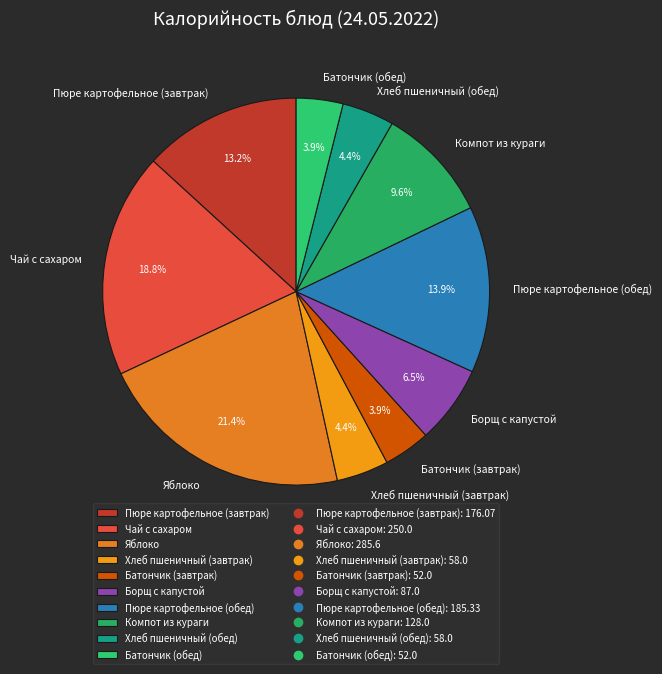

Between Пюре картофельное (завтрак) and Батончик (обед), which is larger?

Пюре картофельное (завтрак)